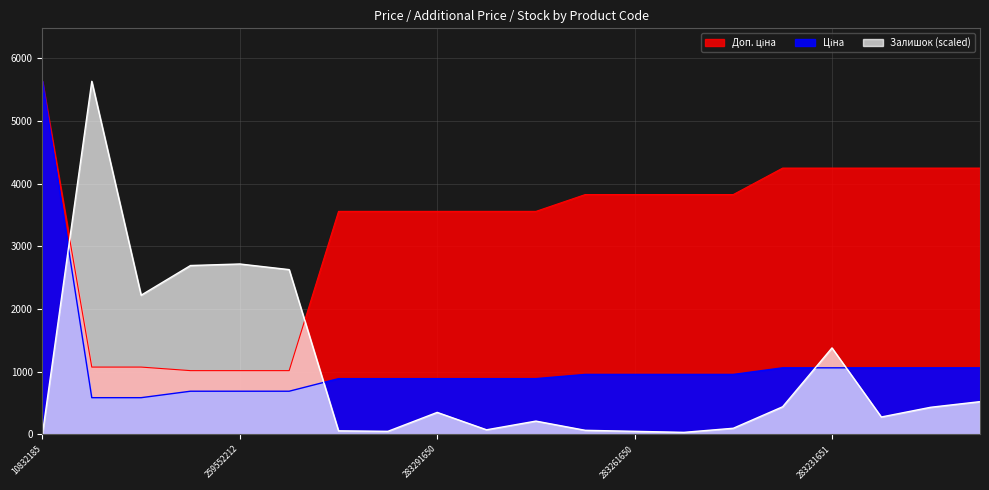

Reading left to right, transcribe all the data shown in this chart.

Ціна: 5636.0	586.0	586.0	689.1	689.1	689.1	889.9	889.9	889.9	889.9	889.9	957.1	957.1	957.1	957.1	1062.6	1062.6	1062.6	1062.6	1062.6
Доп. ціна: 5636.0	1074.5	1074.5	1017.8	1017.8	1017.8	3559.7	3559.7	3559.7	3559.7	3559.7	3828.4	3828.4	3828.4	3828.4	4250.5	4250.5	4250.5	4250.5	4250.5
Залишок: 8.2	5636.0	2221.7	2695.5	2720.0	2630.1	57.2	49.0	351.2	73.5	212.4	65.3	49.0	32.7	98.0	441.1	1380.4	277.7	432.9	522.8